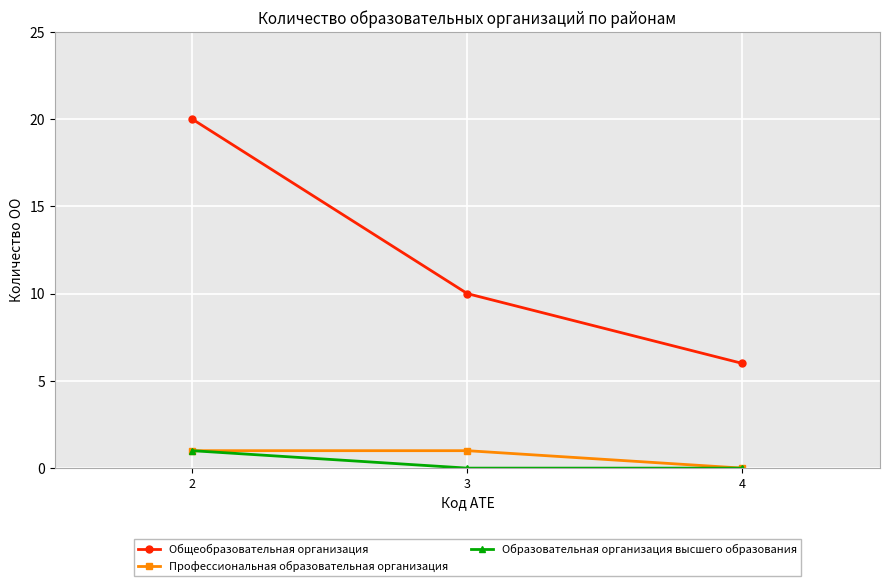

Which series has the largest total across all categories?

Общеобразовательная организация